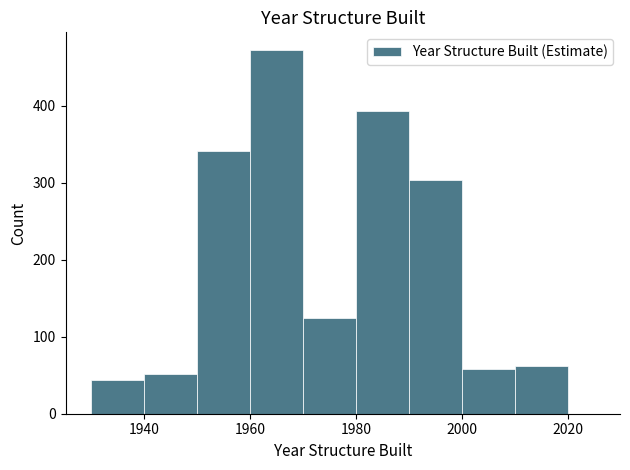

Read against the x-axis, roughly where is the centre of the tallest bar?

1966